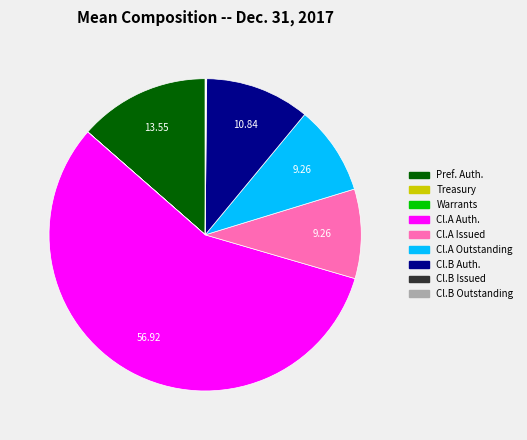

Approximately how many times larger is the value at Cl.A Auth. compared to Cl.A Issued?

6.1